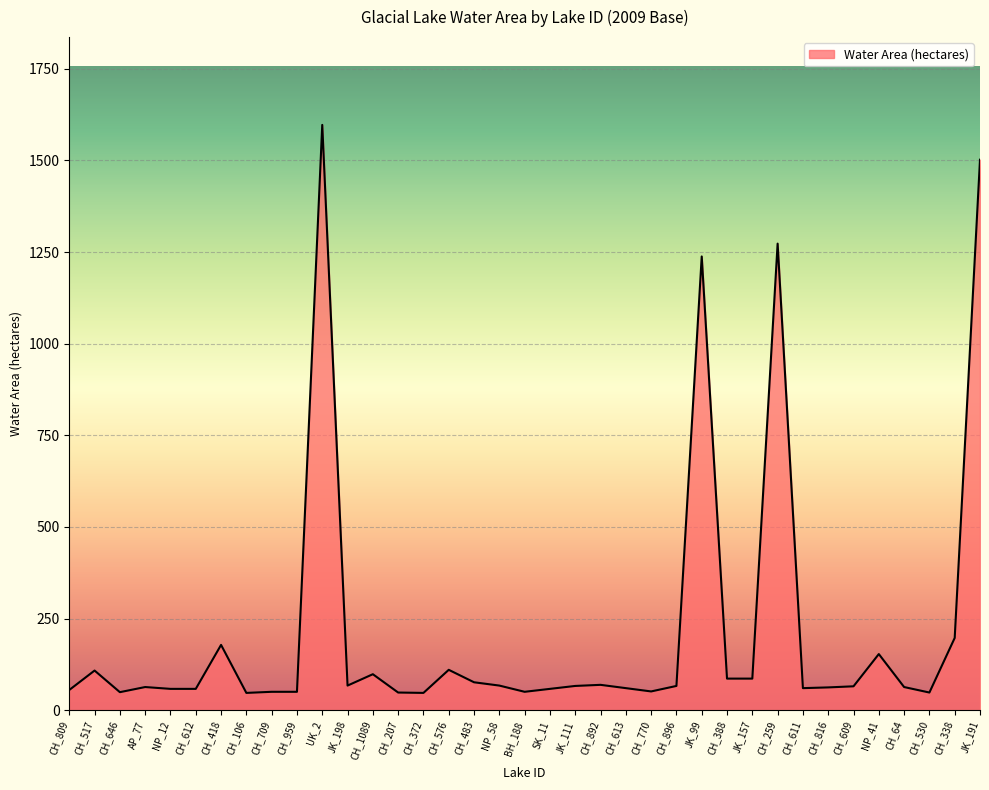

How many series are shown in this chart?

1